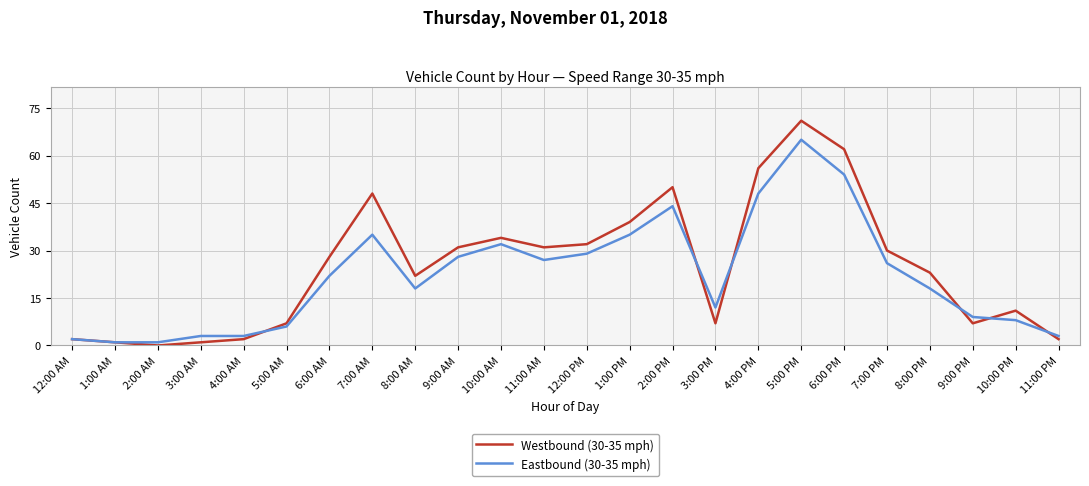

Which category has the lowest value across all series?

2:00 AM